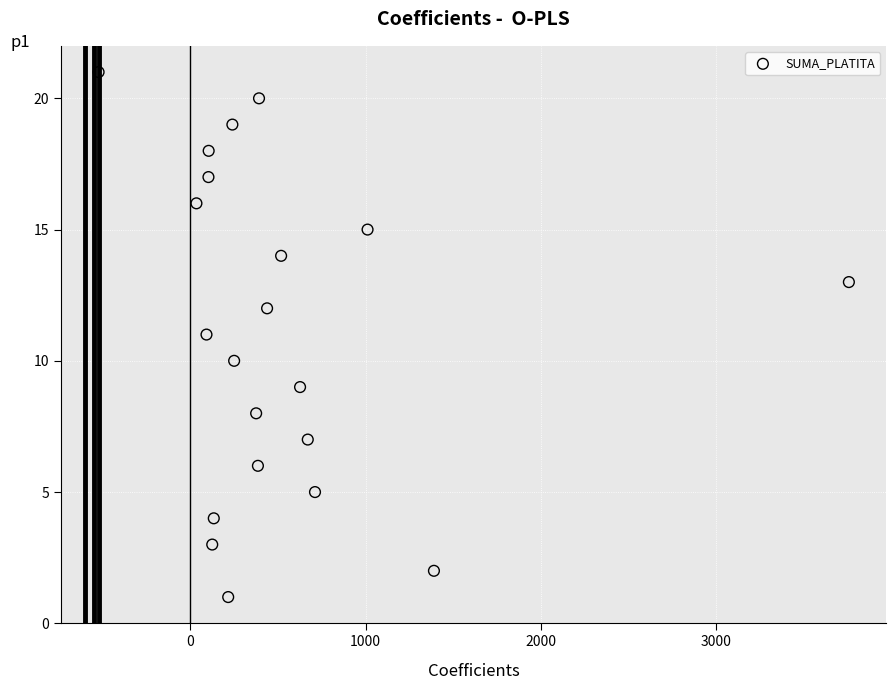

What is the range of Y values (max minus min)?

20